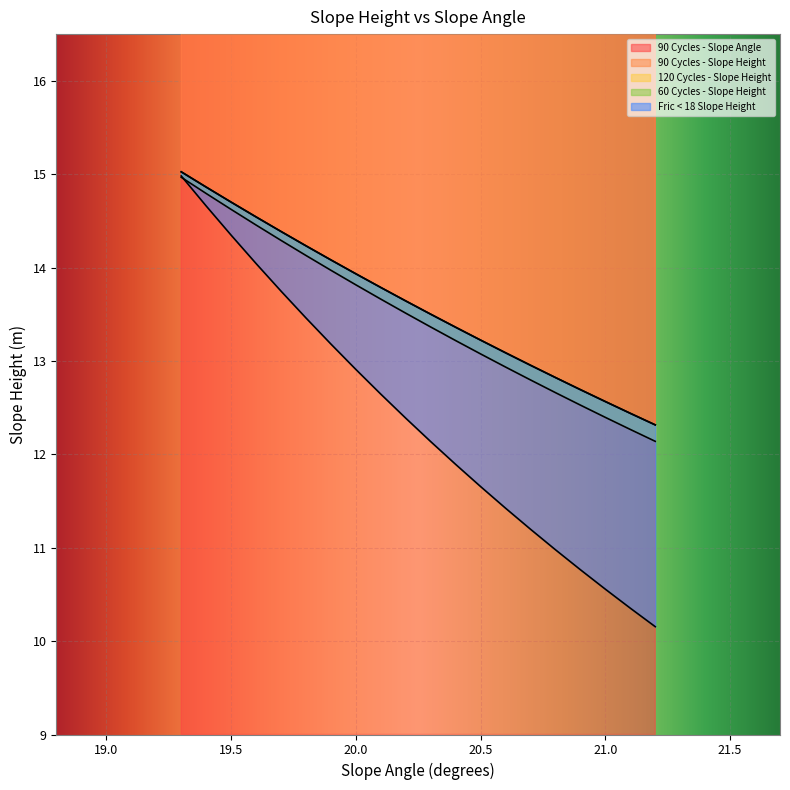

True or false: 120 Cycles - Slope Height has a value of 14.1 at 19.8.

True